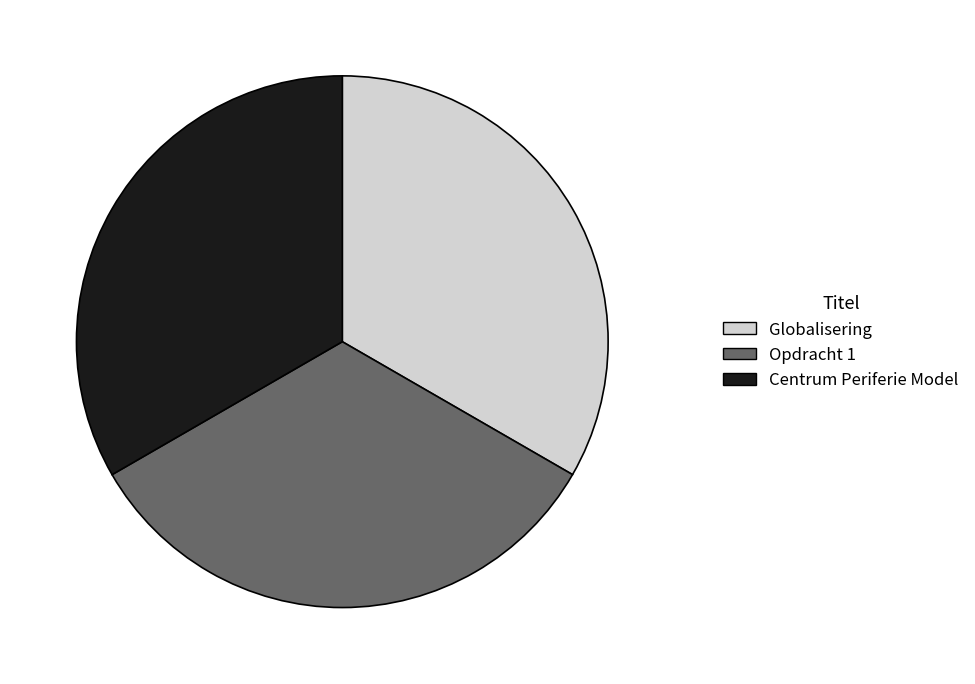

True or false: Globalisering accounts for 25% of the total.

False